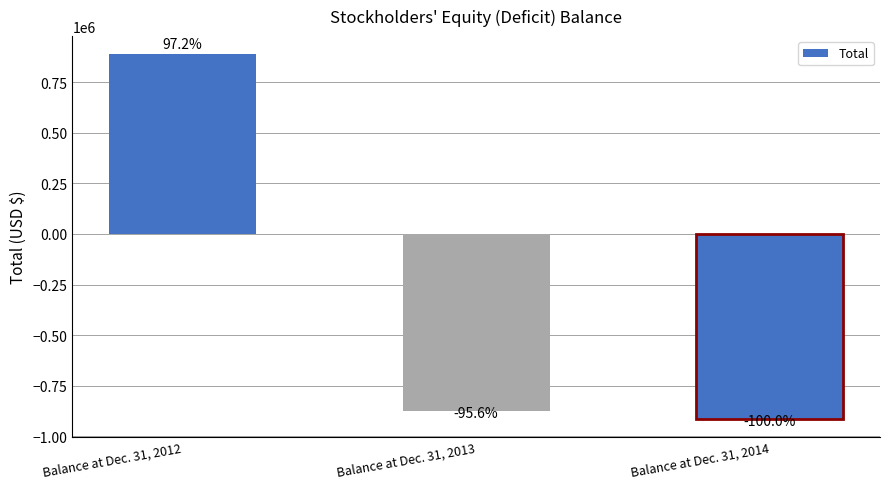

How many bars are there in total?

3